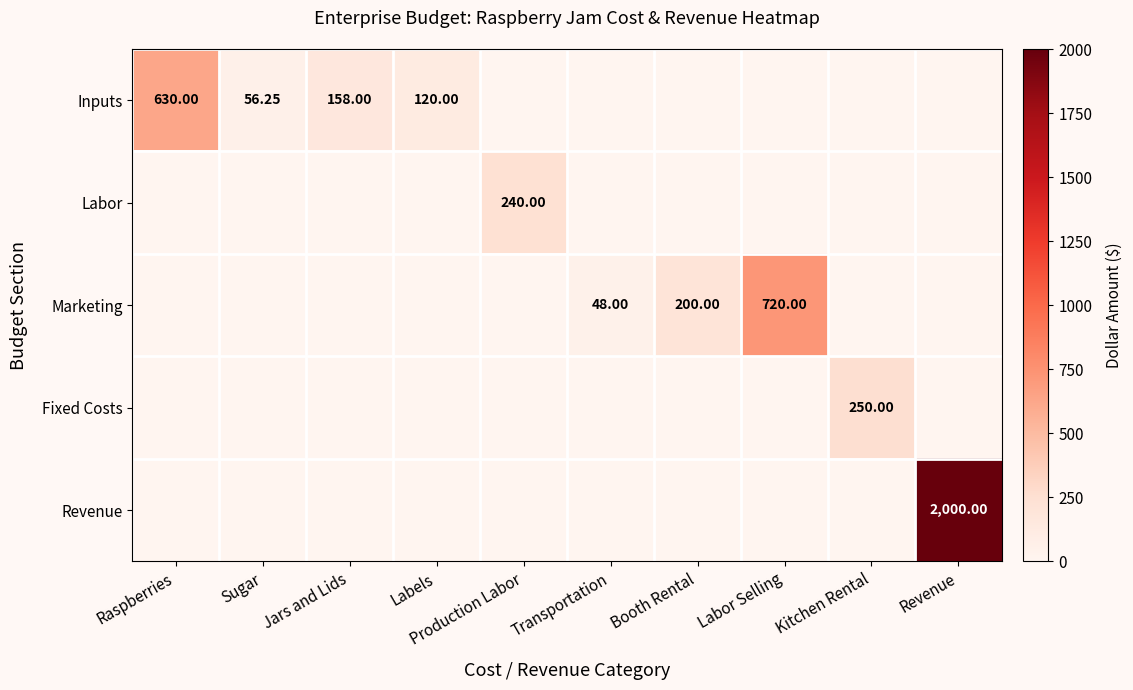

Which series has the widest spread of values?

Revenue